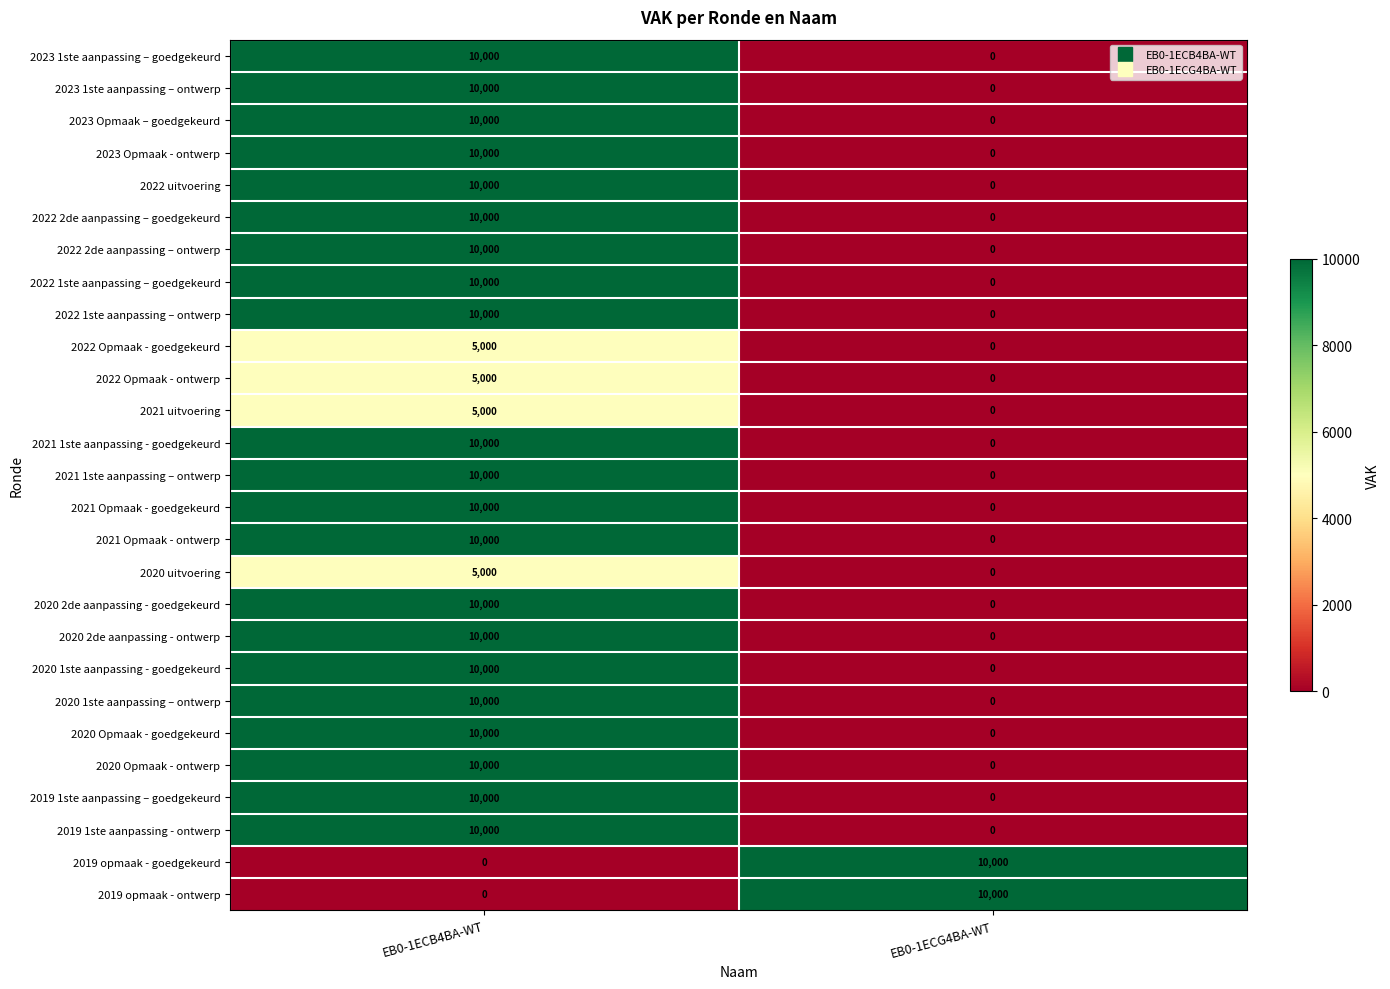

At which label does 2021 1ste aanpassing – ontwerp reach its peak?

EB0-1ECB4BA-WT